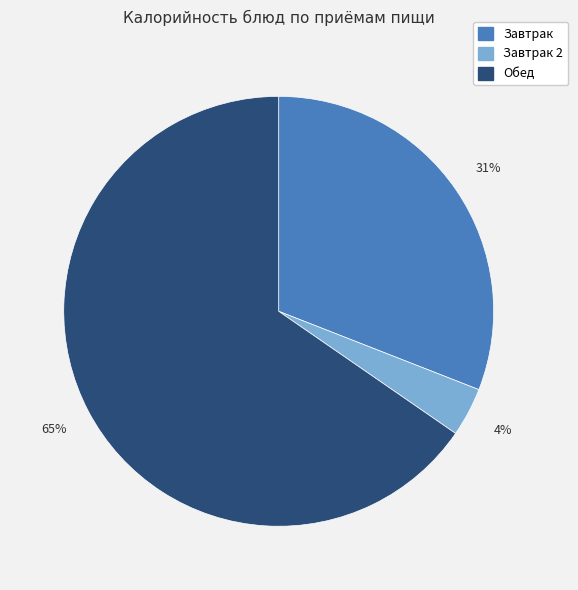

Is there a majority slice in this chart?

Yes